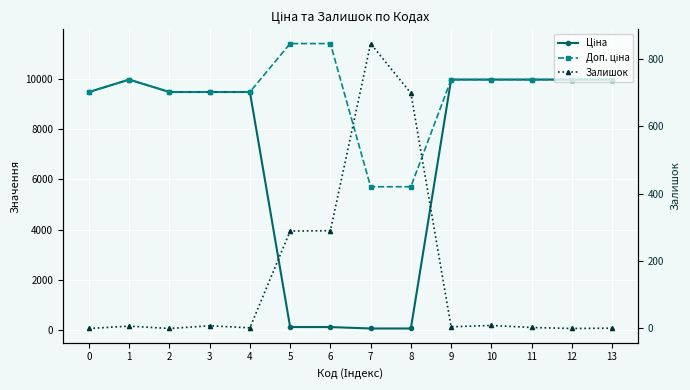

How many interior local peaks does the Ціна series have?

1